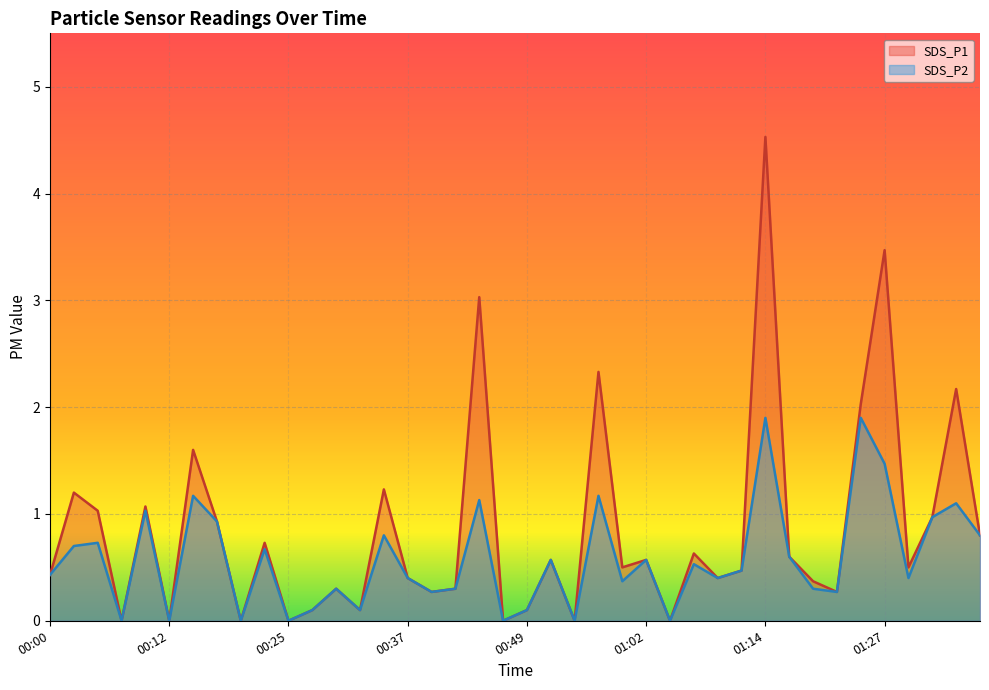

How many data points does each series have?

40